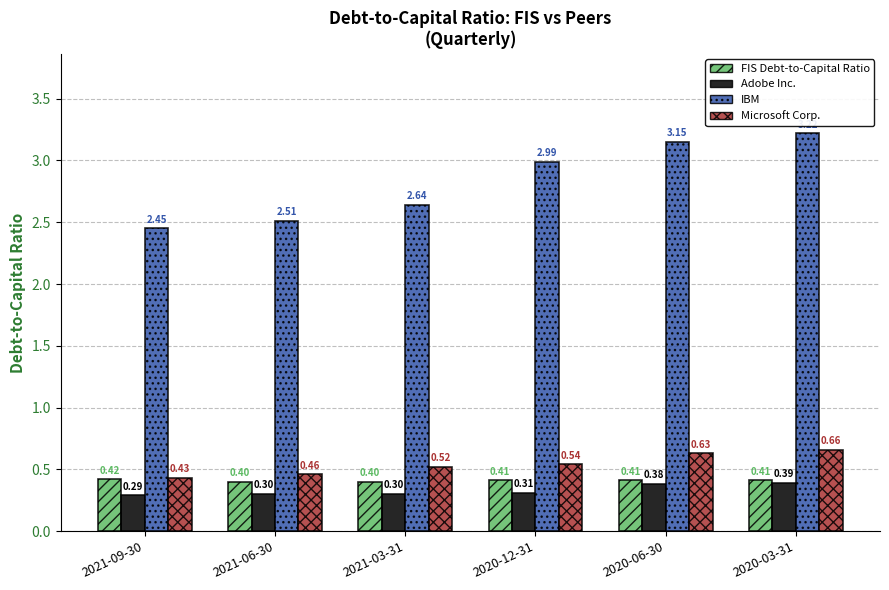

What is the label of the 2nd bar from the right?

2020-06-30